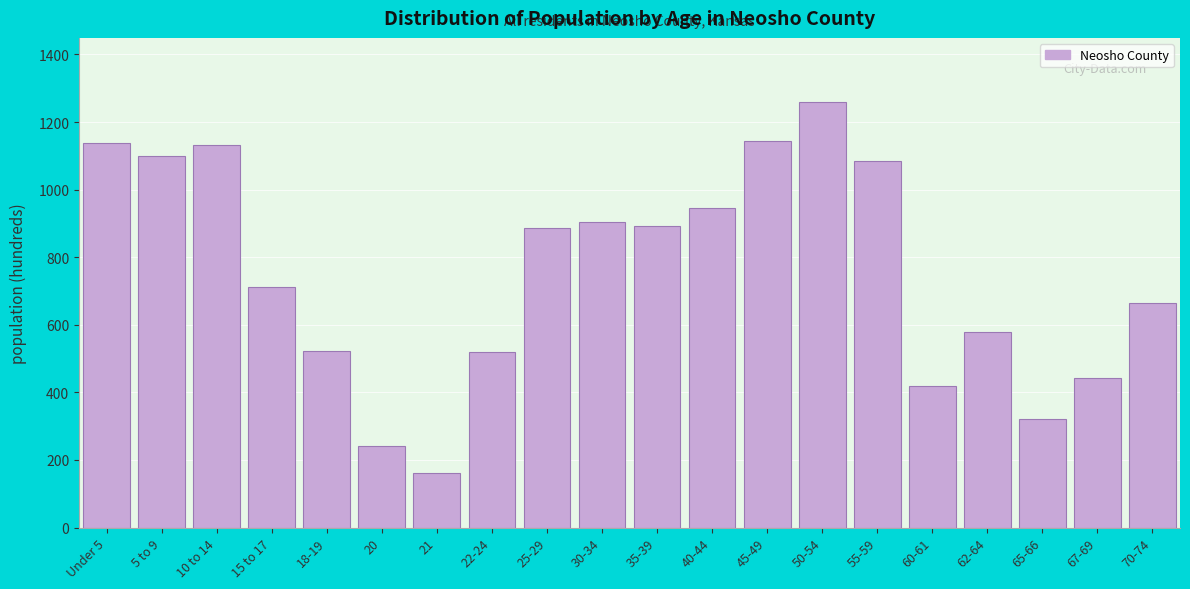

At which category does the chart reach its peak across all series?

50-54